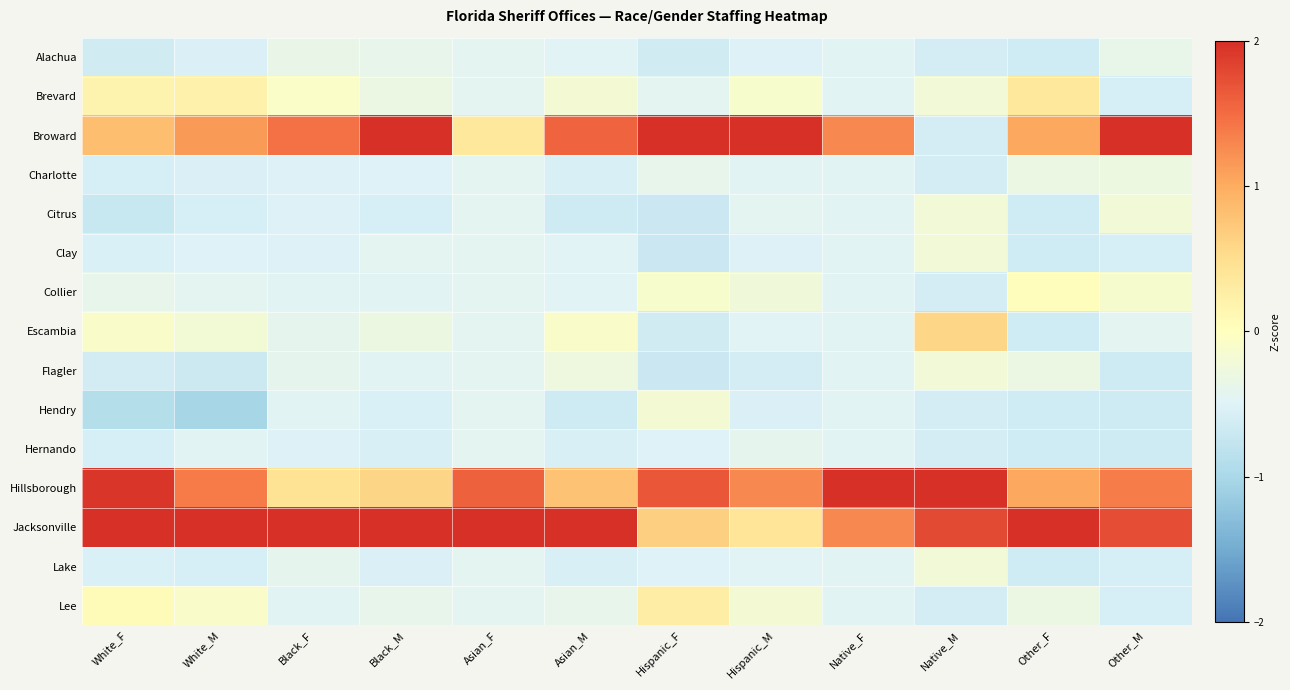

What is the spread (max minus min) of values at Other_F?

3.7